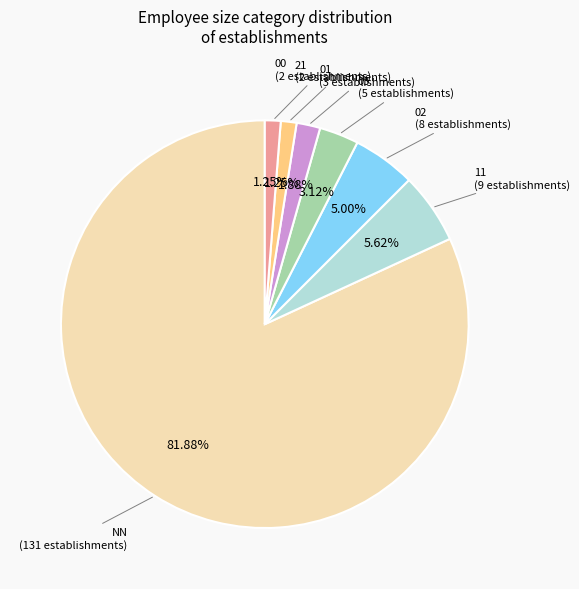

How many slices are in this pie chart?

7